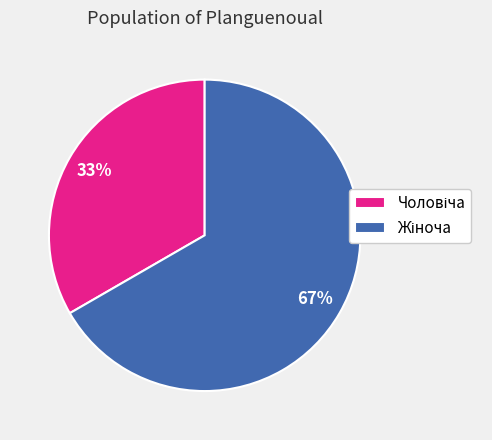

Does any single category account for the majority?

Yes